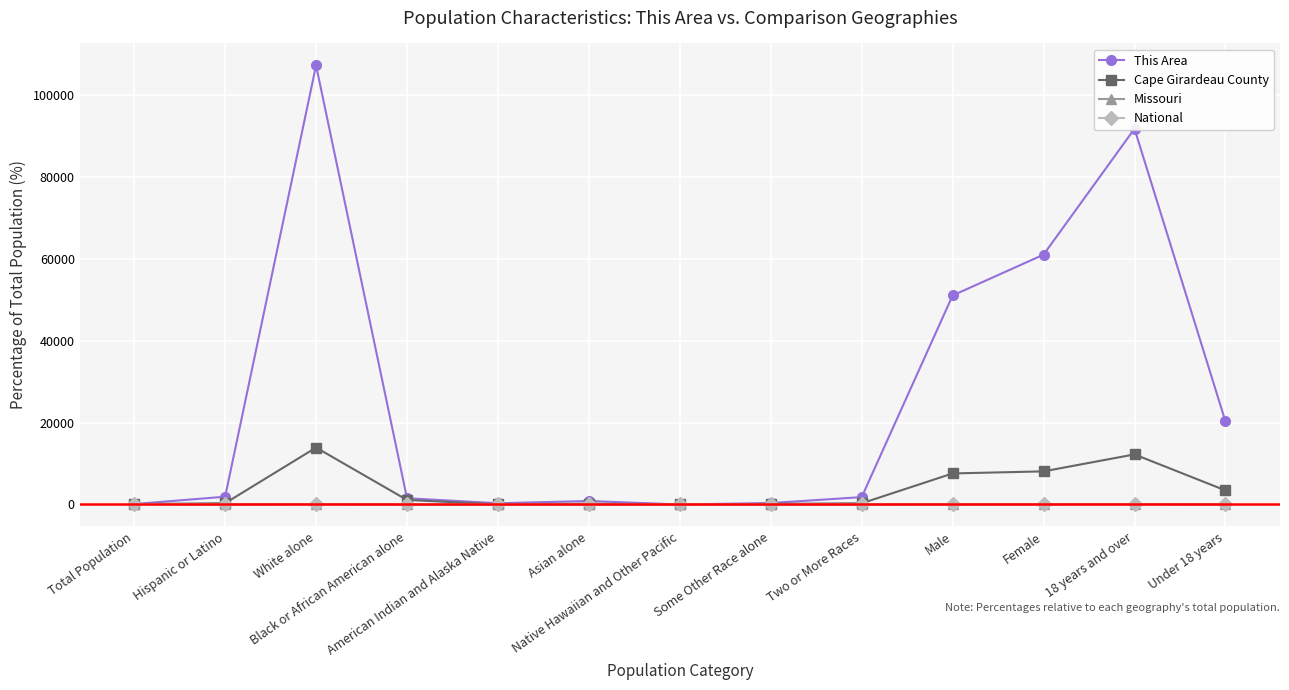

What value does the This Area series have at Male?

51050.0